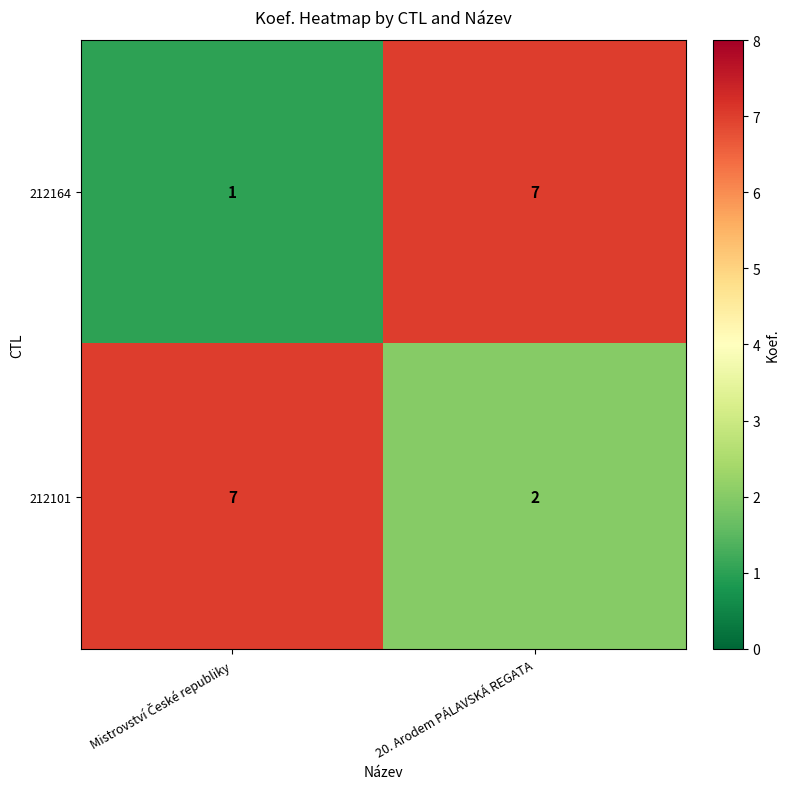

Which series has the widest spread of values?

212164